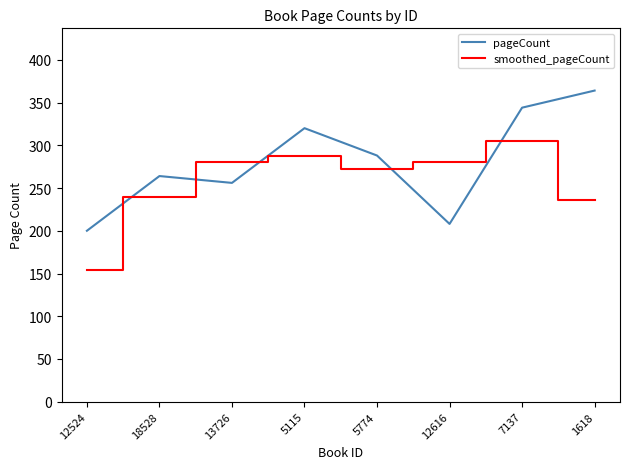

The pageCount series shows 200.0 at 12524. True or false?

True